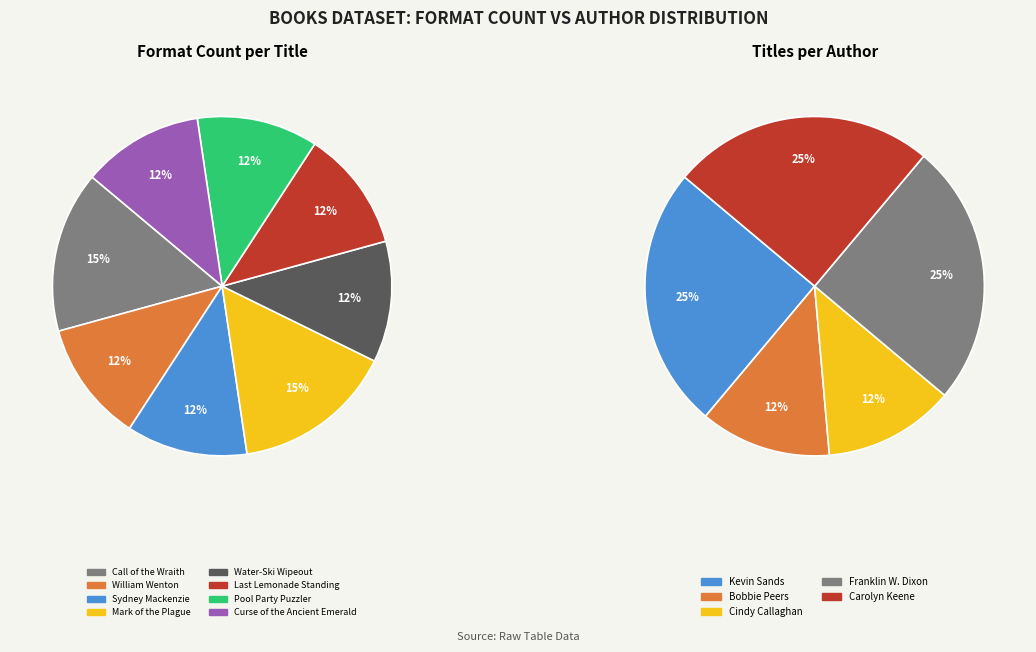

To the nearest percent, what is the combined percentage of Mark of the Plague and Water-Ski Wipeout?

27%